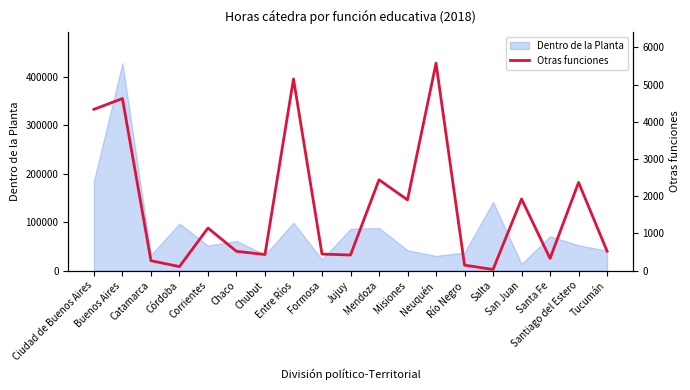

What is the minimum value for Dentro de la Planta?

13588